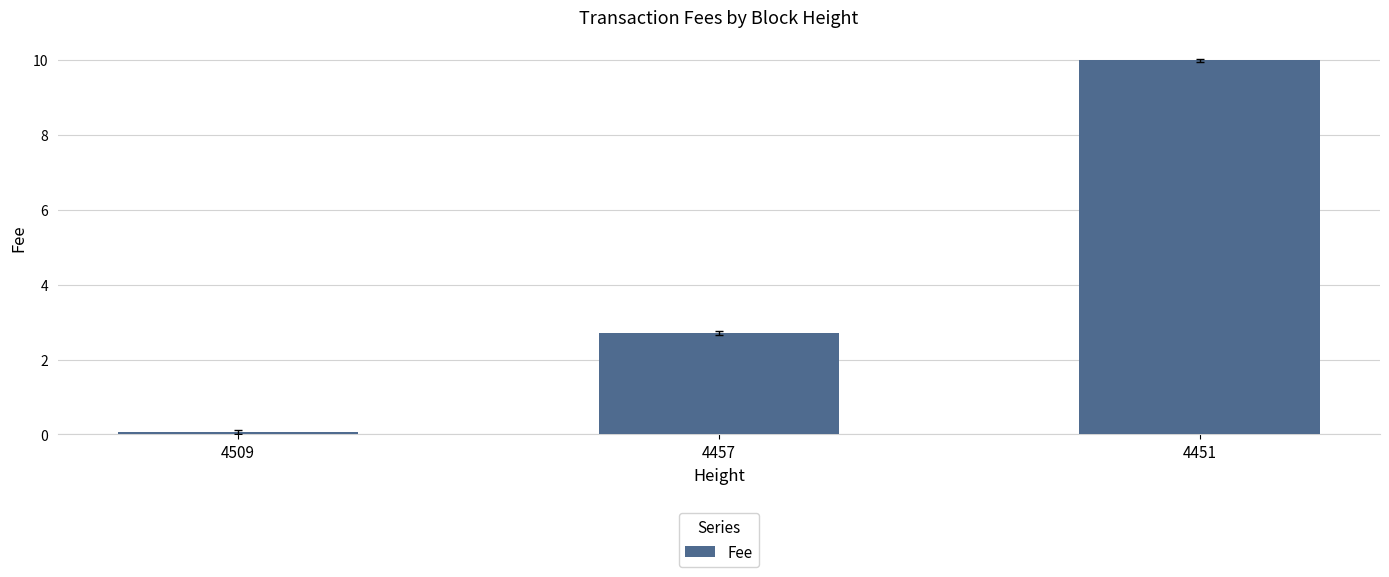

How many categories are shown in the chart?

3